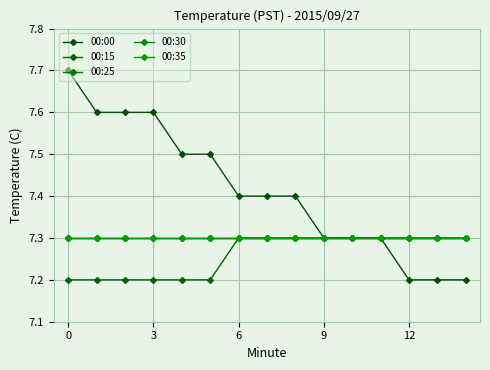

True or false: 00:25 and 00:30 intersect in this chart.

False